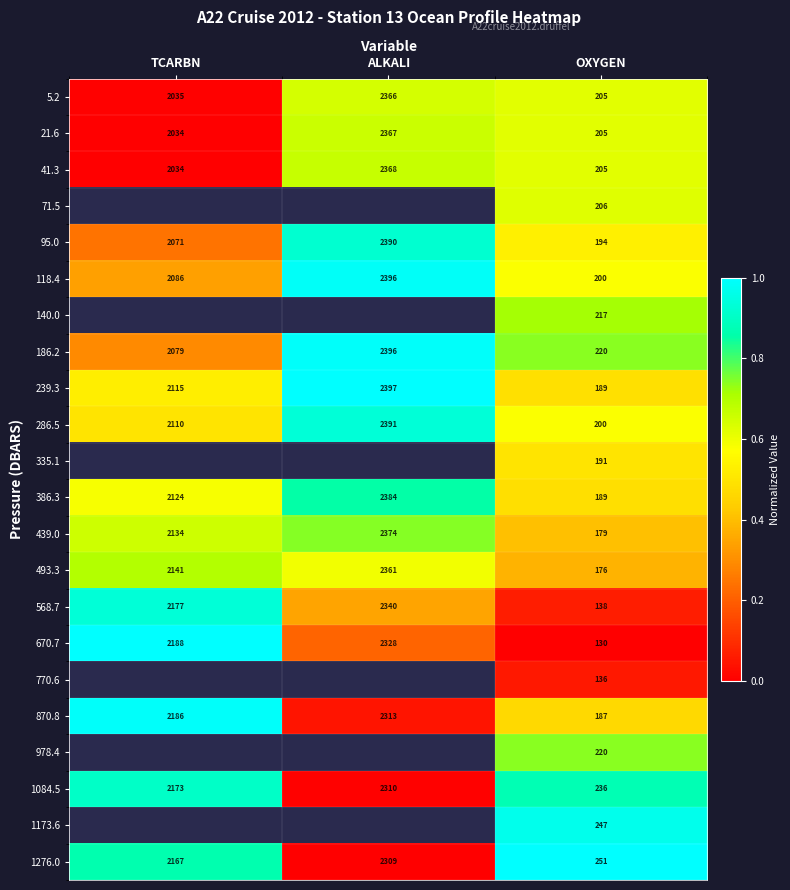

Is the value of 978.4 at OXYGEN greater than the value of 118.4 at ALKALI?

No